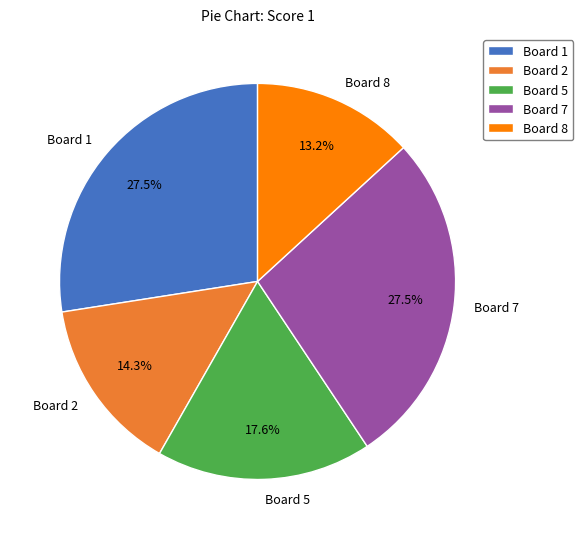

To the nearest percent, what portion does Board 5 represent?

18%